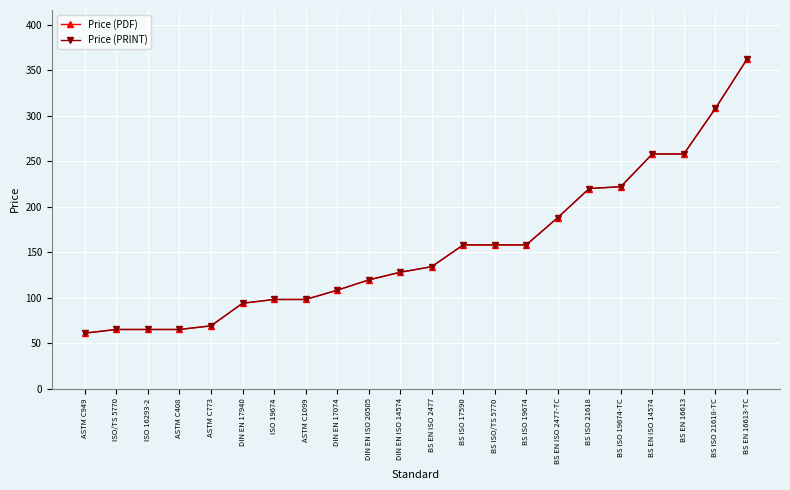

What is the sum of all Price (PDF) values?

3394.3